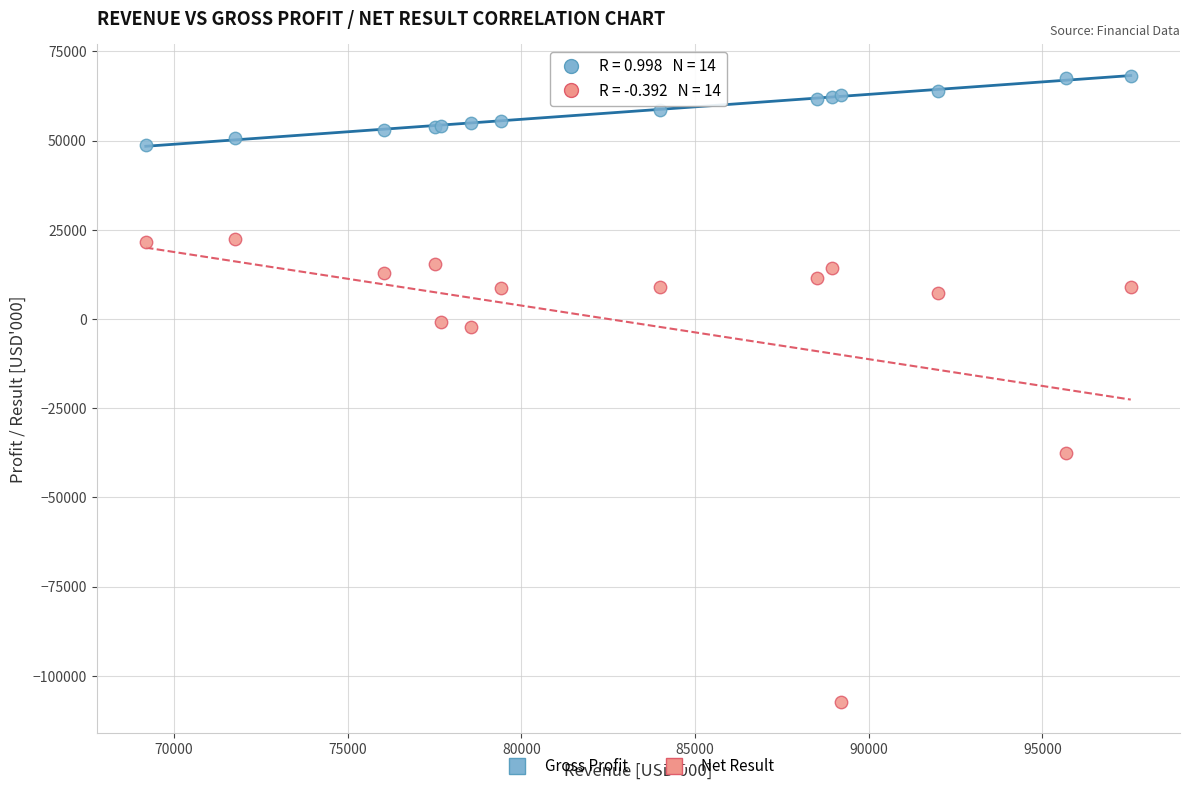

In the Net Result series, what Y value is closest to -42482?

-37539